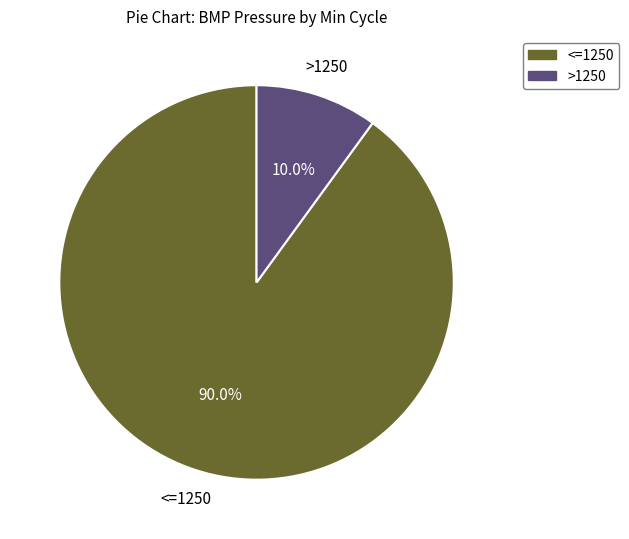

Does any single category account for the majority?

Yes